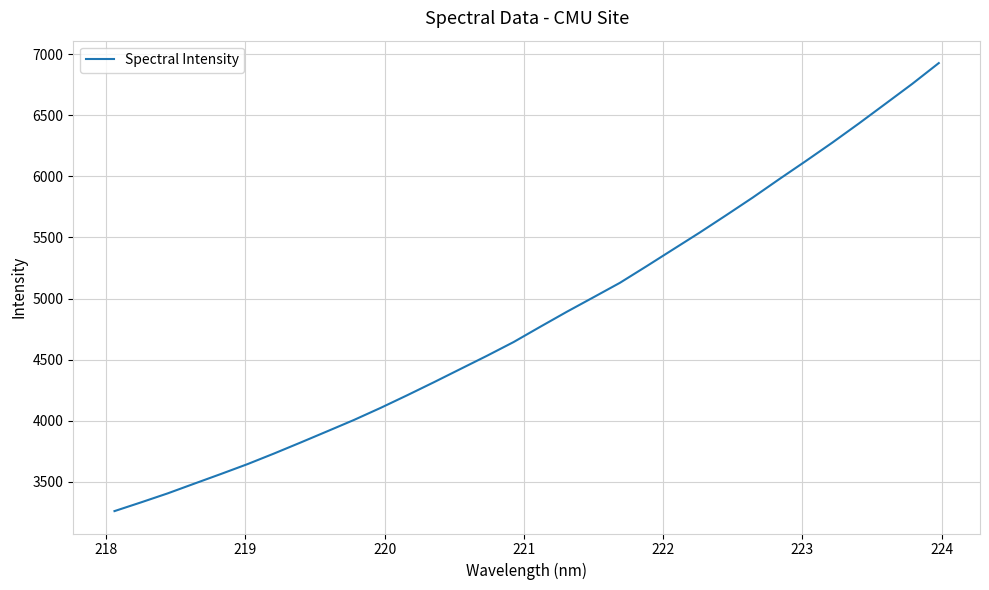

What is the minimum value shown in the chart?

3260.4